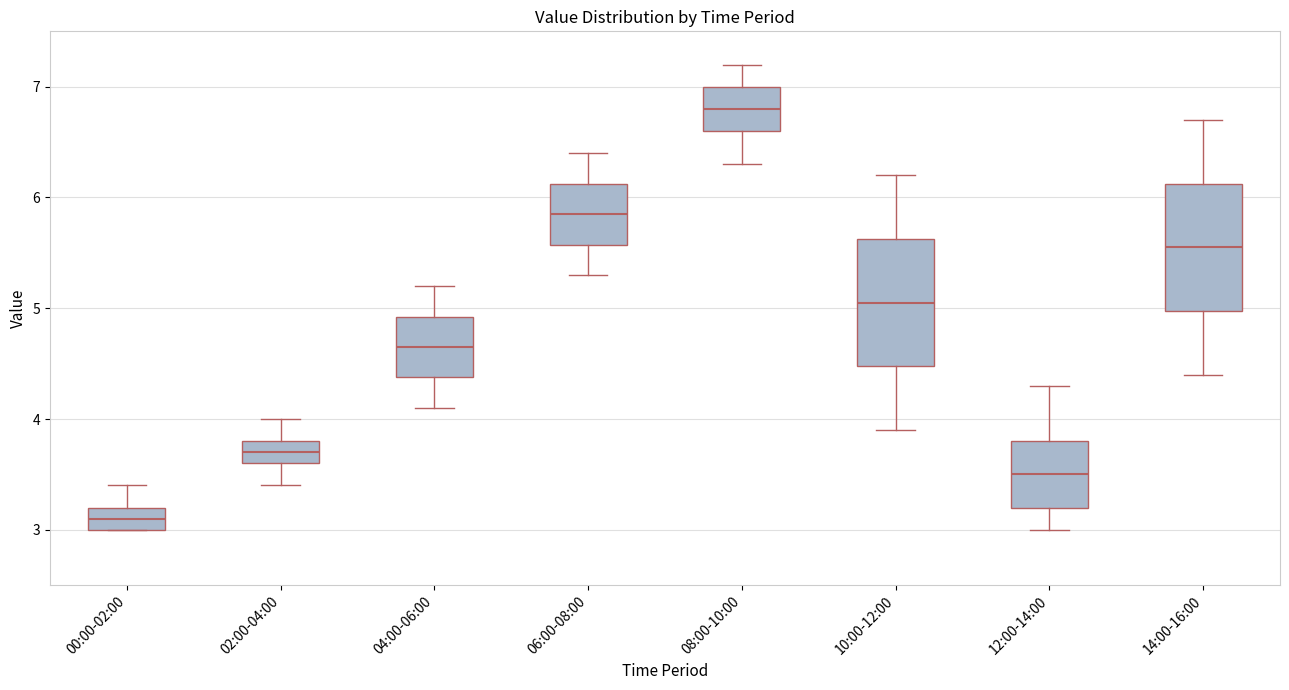

Reading left to right, transcribe this box plot: for each box, give where its median line is, the range the box spans, and where its two whiskers end, as read against the y-axis. The values are not printed on the chart, so give them approximately, as read against the axis.

00:00-02:00: median 3.1, box 3.0 to 3.2, whiskers 3.0 to 3.4
02:00-04:00: median 3.7, box 3.6 to 3.8, whiskers 3.4 to 4.0
04:00-06:00: median 4.7, box 4.4 to 4.9, whiskers 4.1 to 5.2
06:00-08:00: median 5.9, box 5.6 to 6.1, whiskers 5.3 to 6.4
08:00-10:00: median 6.8, box 6.6 to 7.0, whiskers 6.3 to 7.2
10:00-12:00: median 5.1, box 4.5 to 5.6, whiskers 3.9 to 6.2
12:00-14:00: median 3.5, box 3.2 to 3.8, whiskers 3.0 to 4.3
14:00-16:00: median 5.6, box 5.0 to 6.1, whiskers 4.4 to 6.7